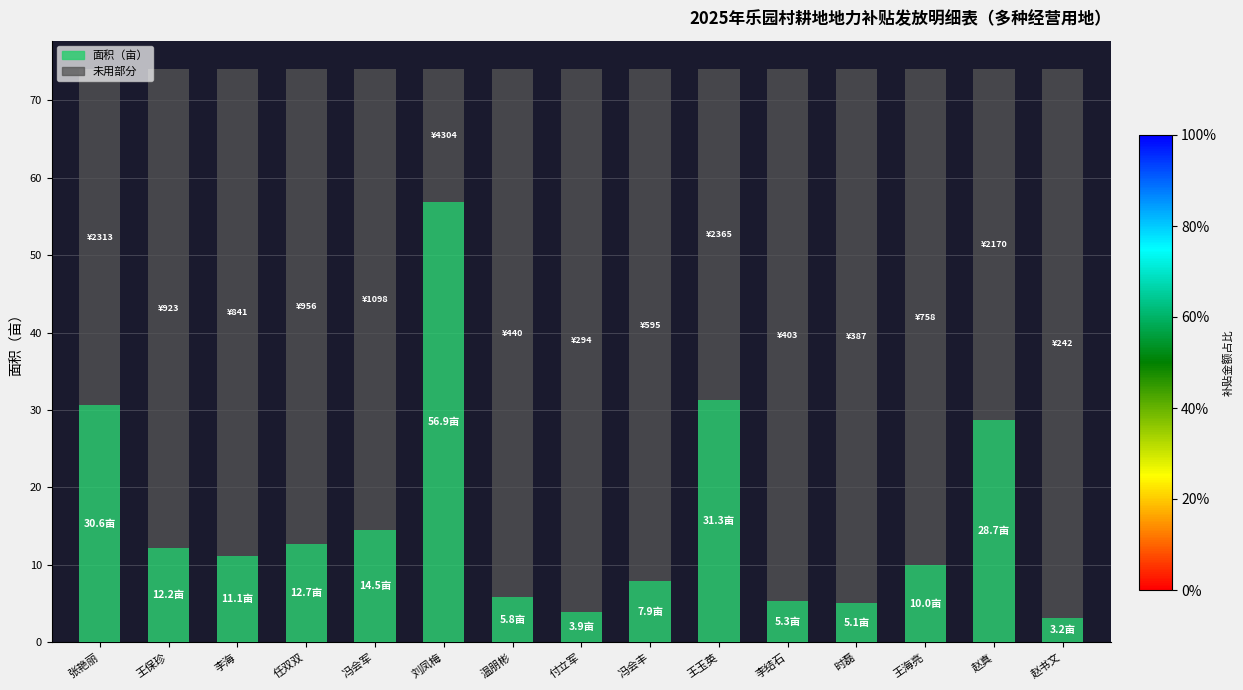

What is the total value across all series at 赵书文?

74.0